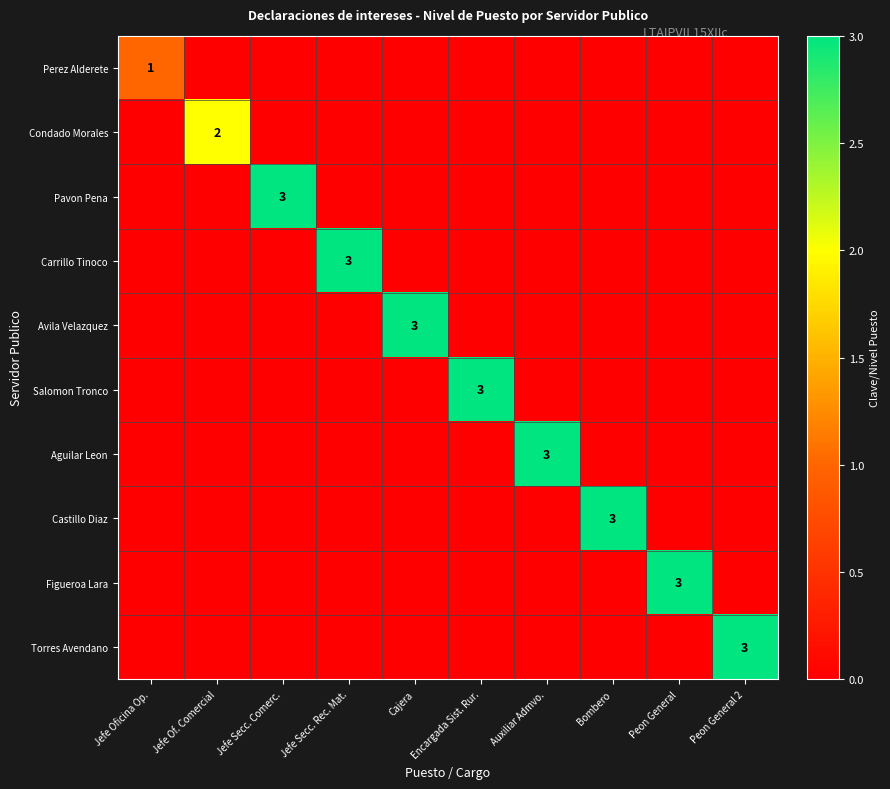

True or false: Figueroa Lara has a value of 3 at Peon General.

True